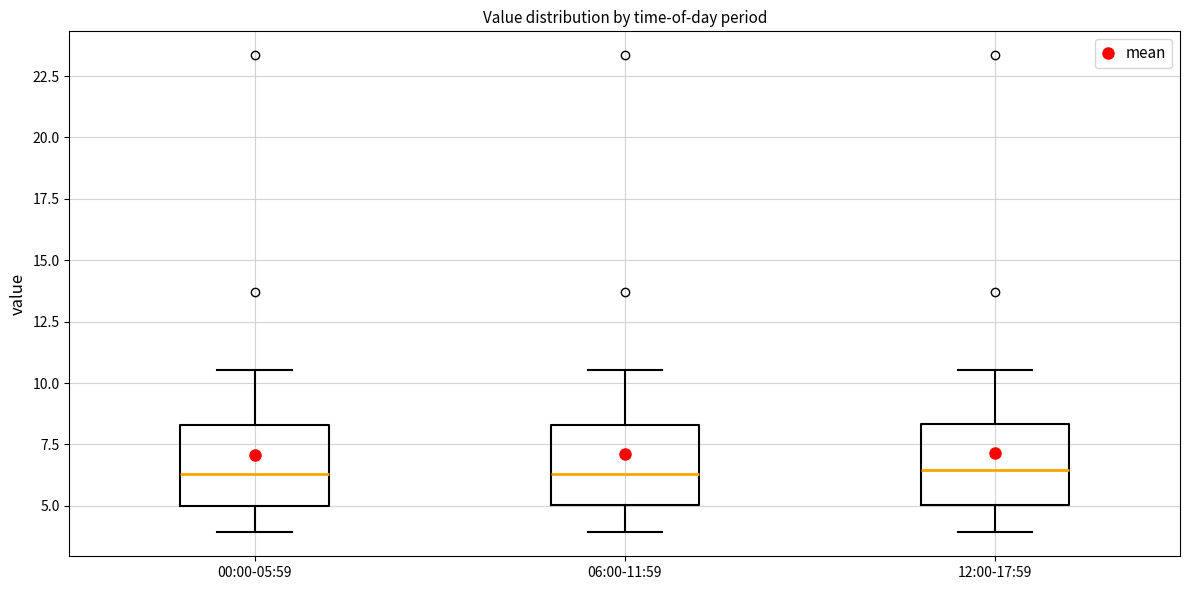

Reading left to right, transcribe this box plot: for each box, give where its median line is, the range the box spans, and where its two whiskers end, as read against the y-axis. The values are not printed on the chart, so give them approximately, as read against the axis.

00:00-05:59: median 6.5, box 5.0 to 8.5, whiskers 4.0 to 10.5
06:00-11:59: median 6.5, box 5.0 to 8.5, whiskers 4.0 to 10.5
12:00-17:59: median 6.5, box 5.0 to 8.5, whiskers 4.0 to 10.5